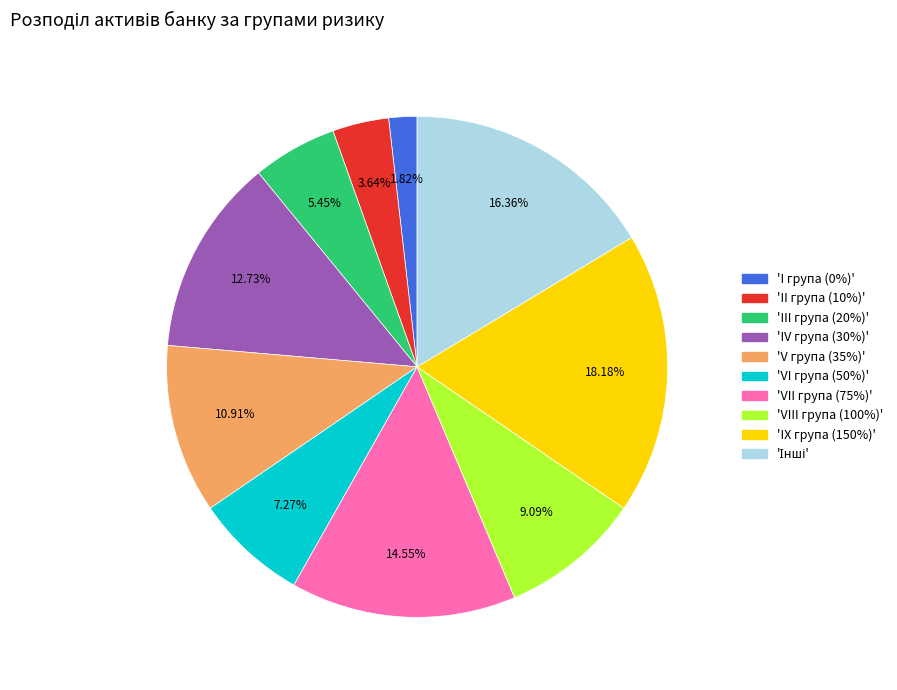

Does any single category account for the majority?

No